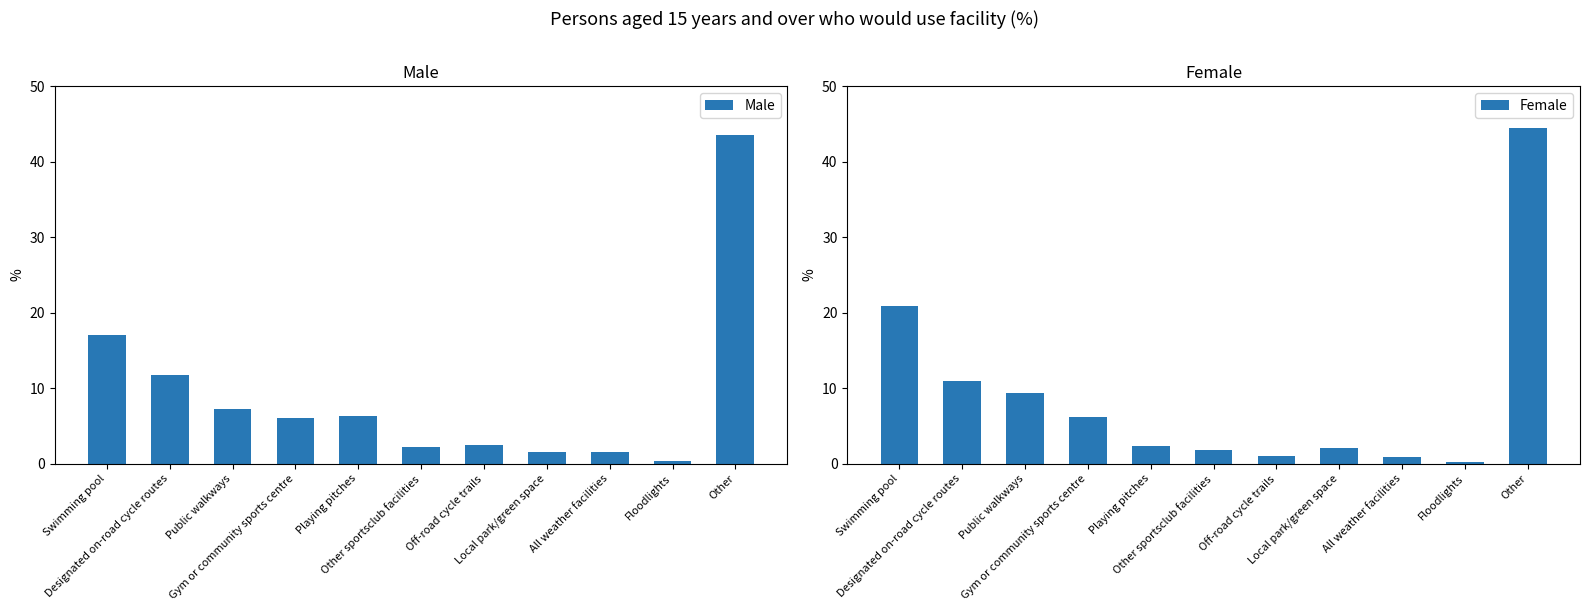

At Off-road cycle trails, list the series in order from largest to smallest.

Male, Female